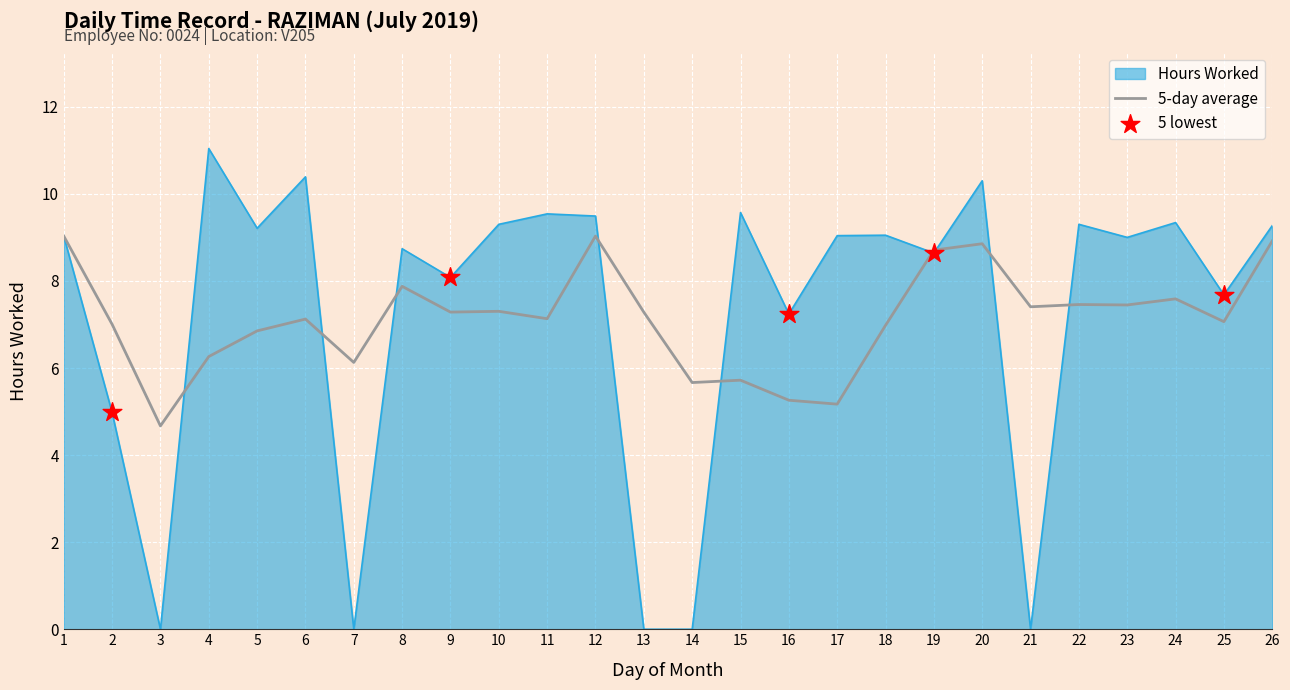

Which series changed the most between 7 and 23?

Hours Worked